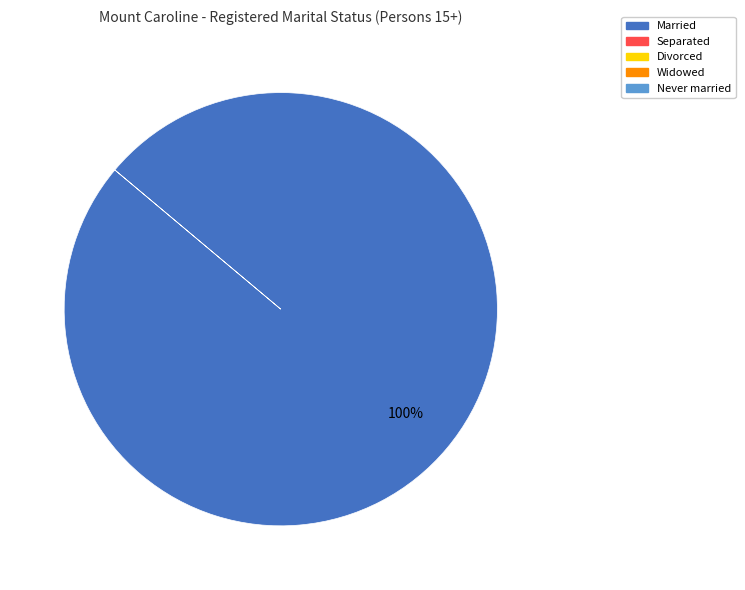

Does any single category account for the majority?

Yes